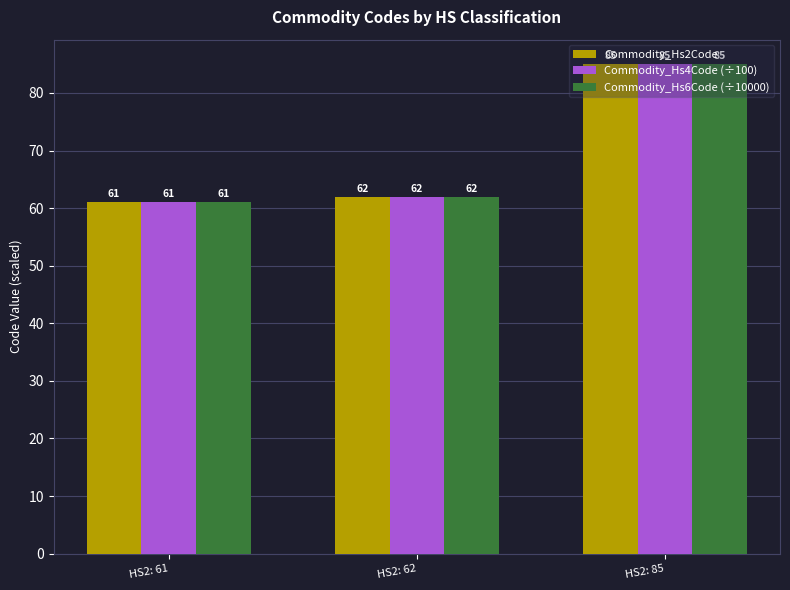

What are all the series names shown in the legend?

Commodity_Hs2Code, Commodity_Hs4Code (÷100), Commodity_Hs6Code (÷10000)